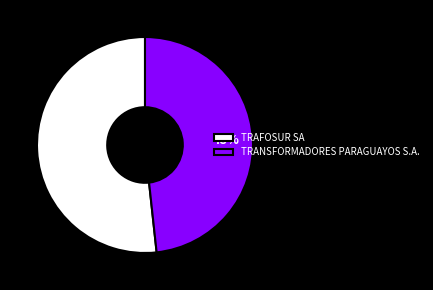

Which category has the smallest portion of the pie?

TRANSFORMADORES PARAGUAYOS S.A.